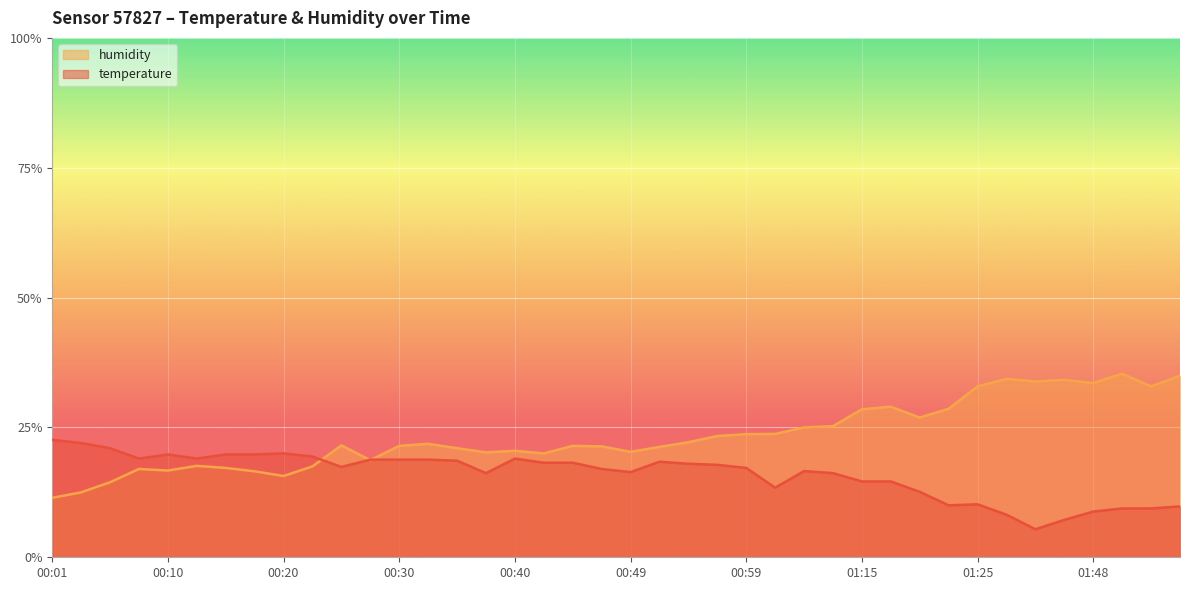

What is the sum of the temperature values at 01:46 and 01:22?

17.2